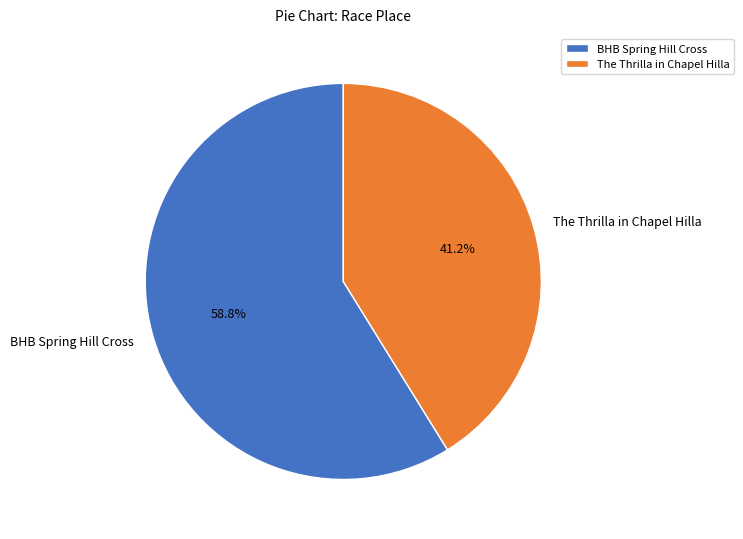

Which slice is the smallest?

The Thrilla in Chapel Hilla